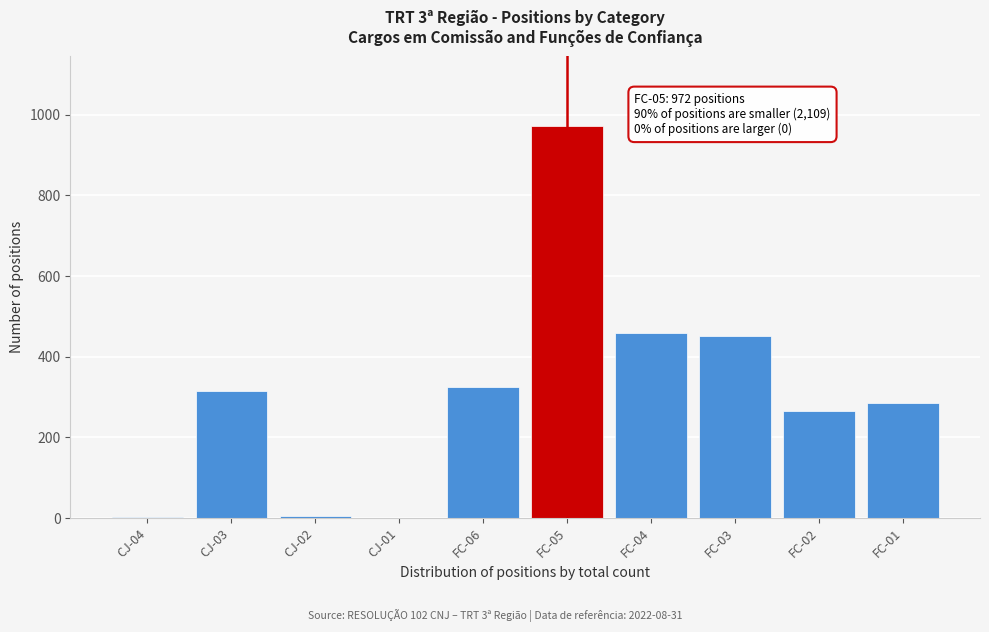

What is the change in value from CJ-03 to FC-03?

+138